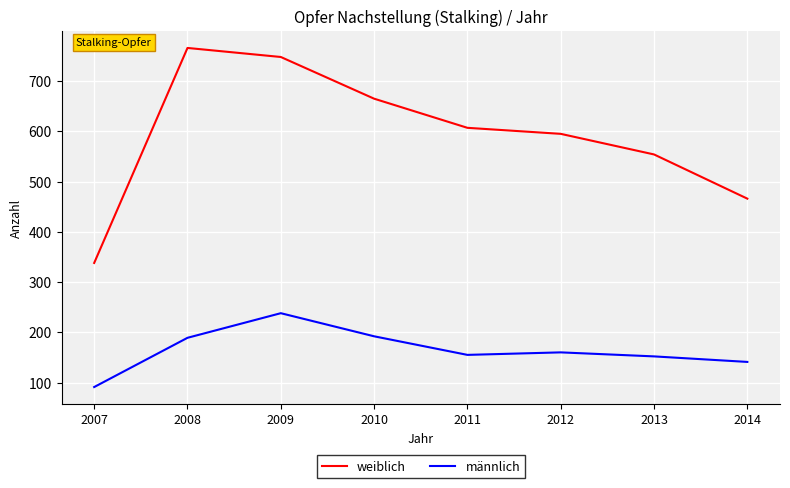

Rank the series by their maximum value, from highest to lowest.

weiblich, männlich